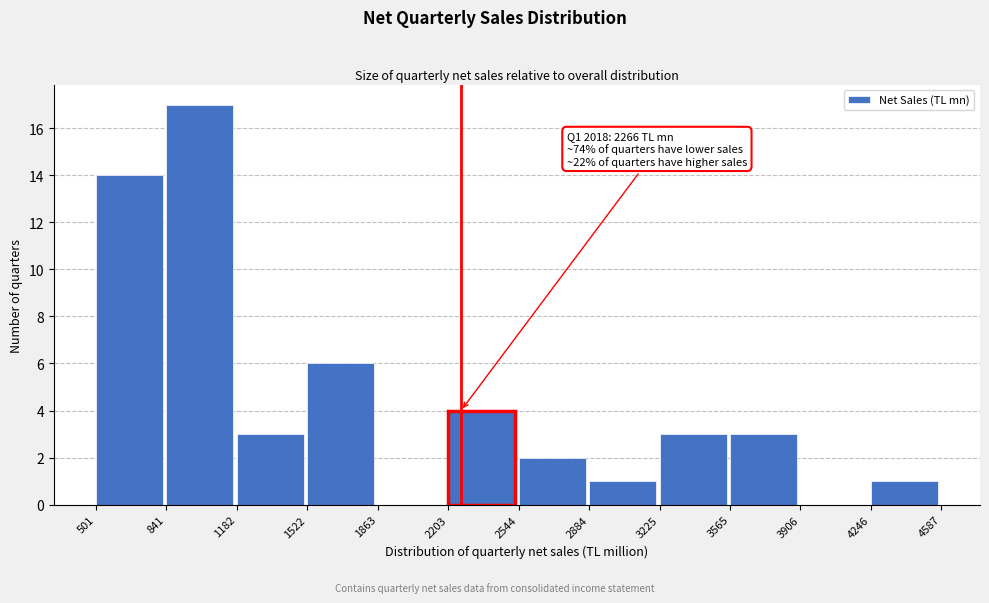

Over which range of the x-axis is the bar tallest?

841 to 1182